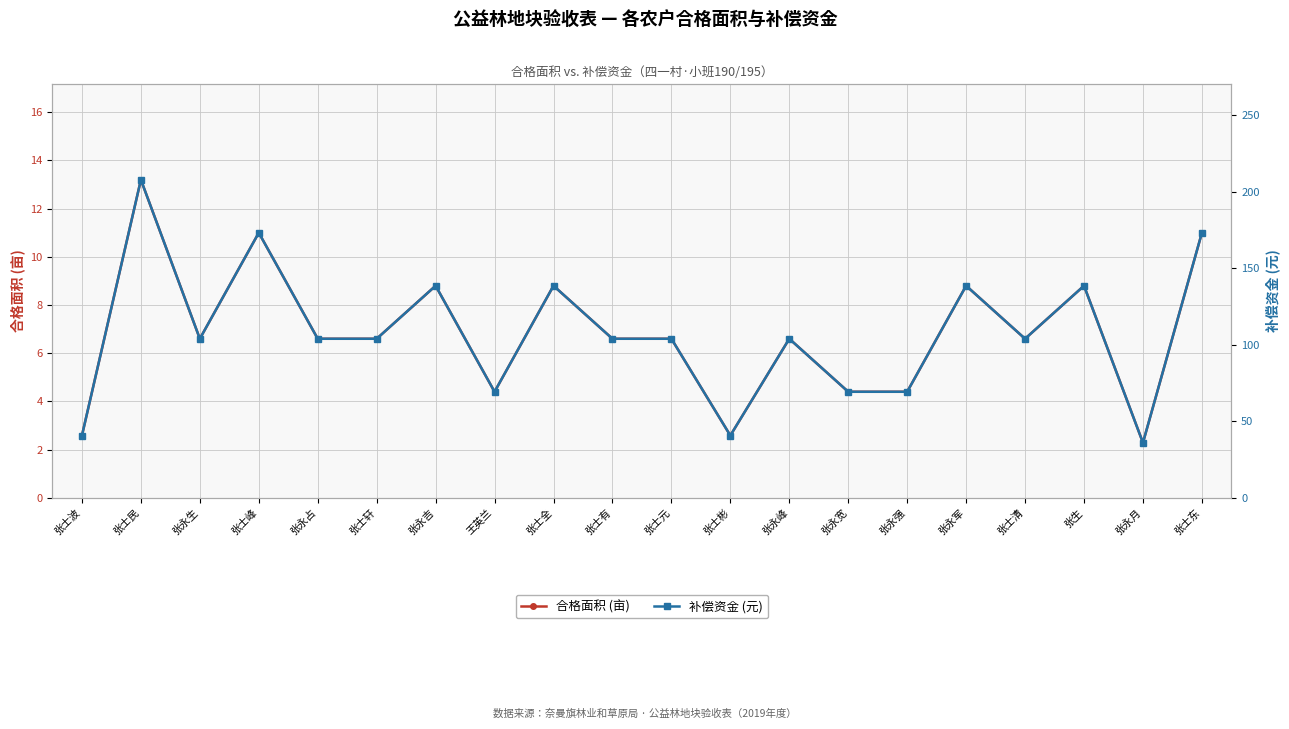

Between 王英兰 and 张士有, which is larger?

张士有